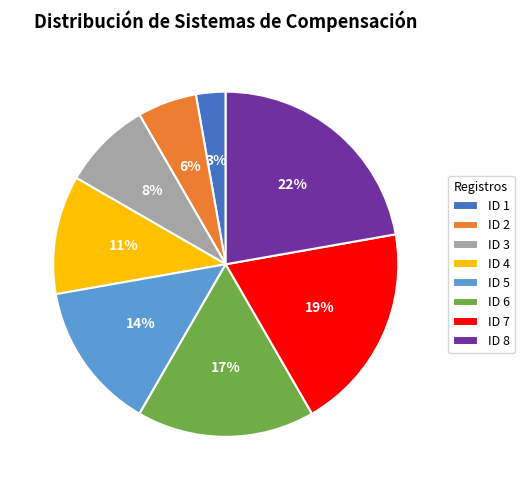

To the nearest percent, what is the difference between the largest and smallest slice percentages?

19%